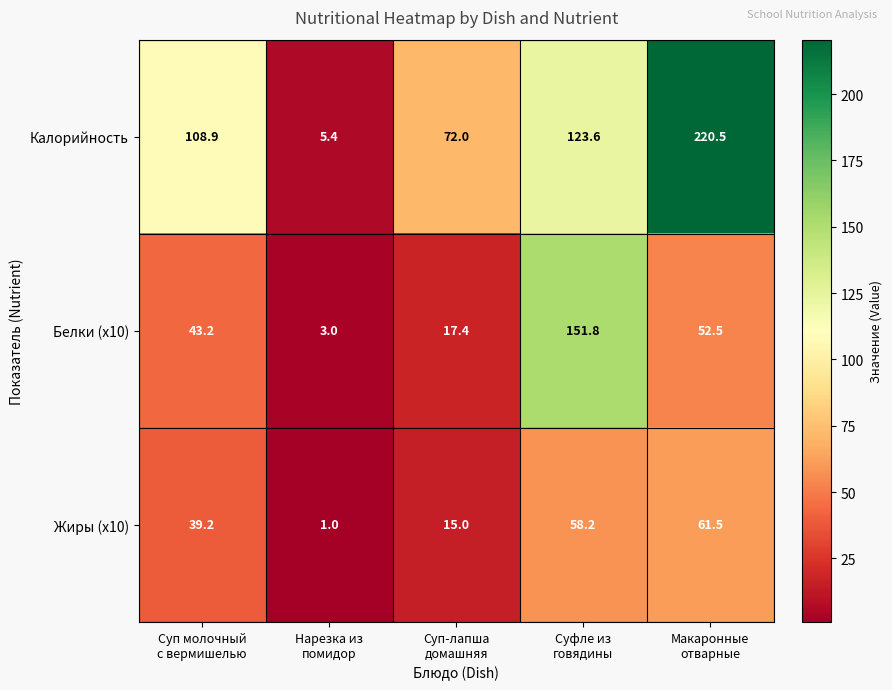

Which series has the widest spread of values?

Калорийность